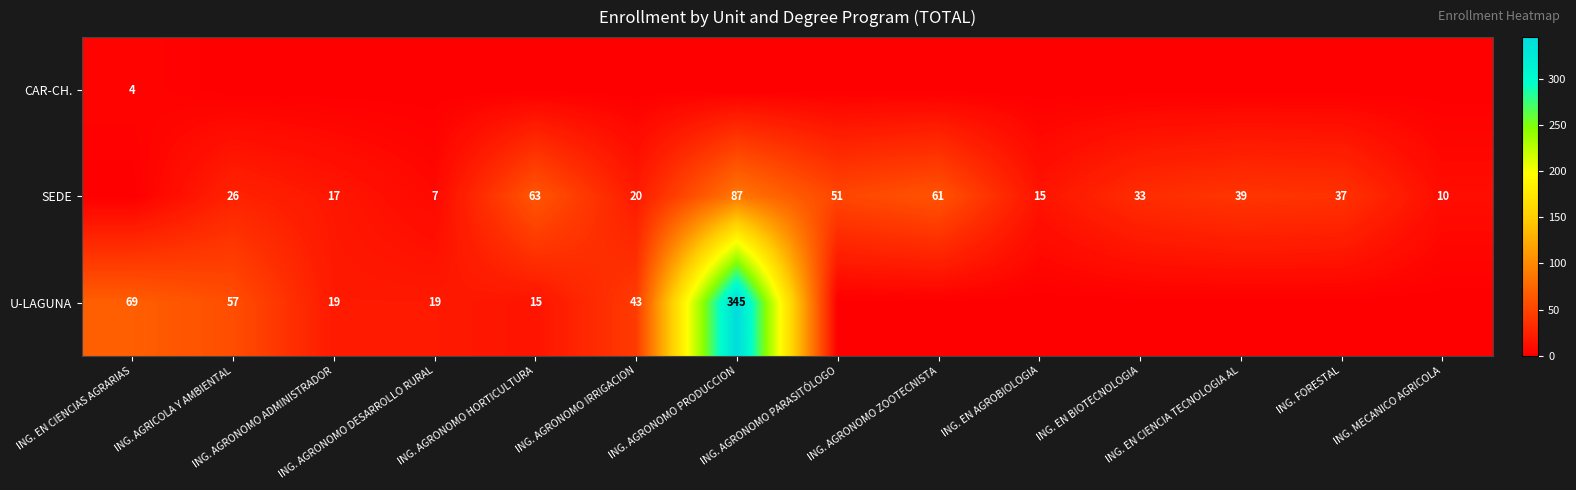

Rank the series at ING. AGRONOMO IRRIGACION from lowest to highest value.

CAR-CH., SEDE, U-LAGUNA